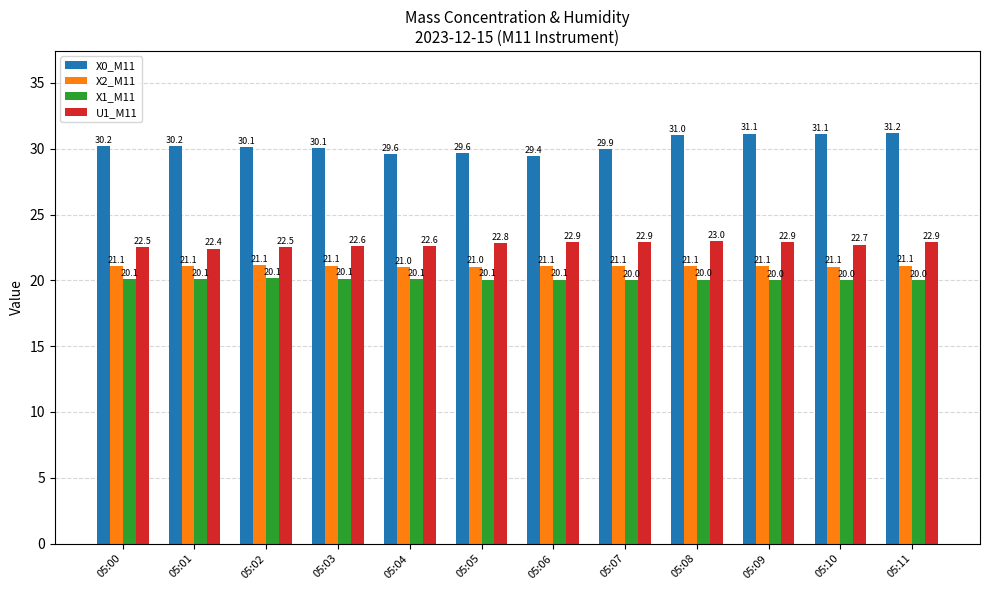

Which category has the lowest value in the U1_M11 series?

05:01